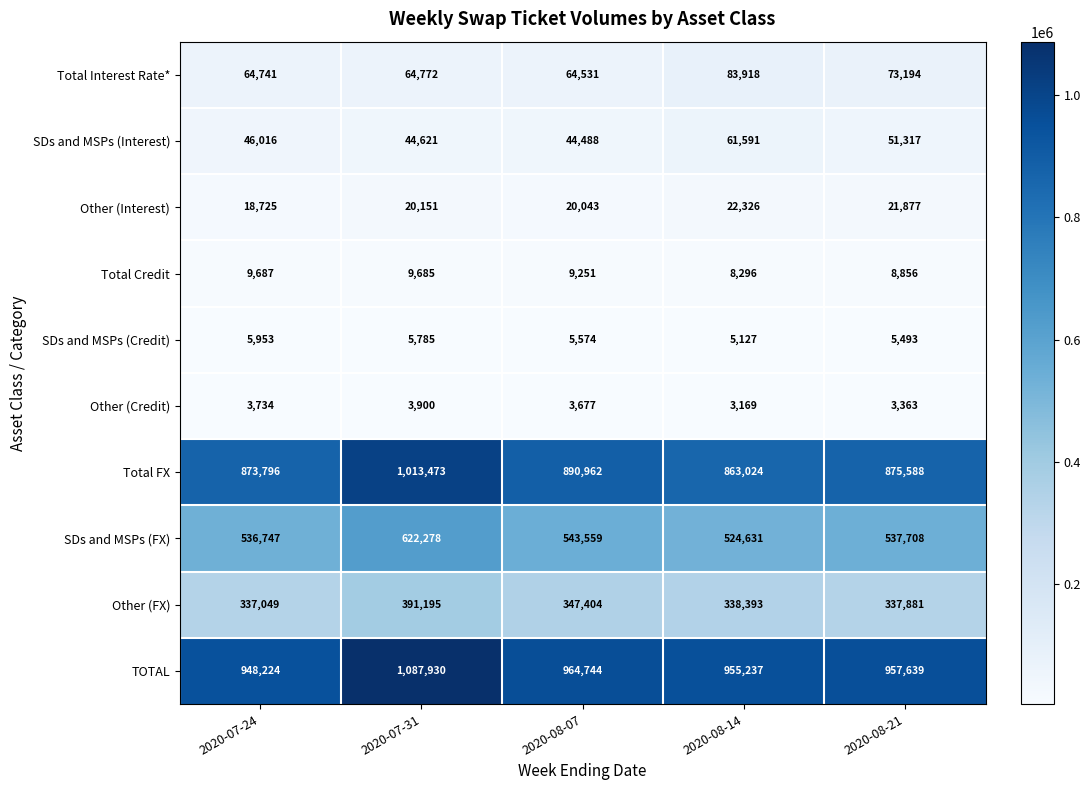

What is the spread (max minus min) of values at 2020-07-31?

1084030